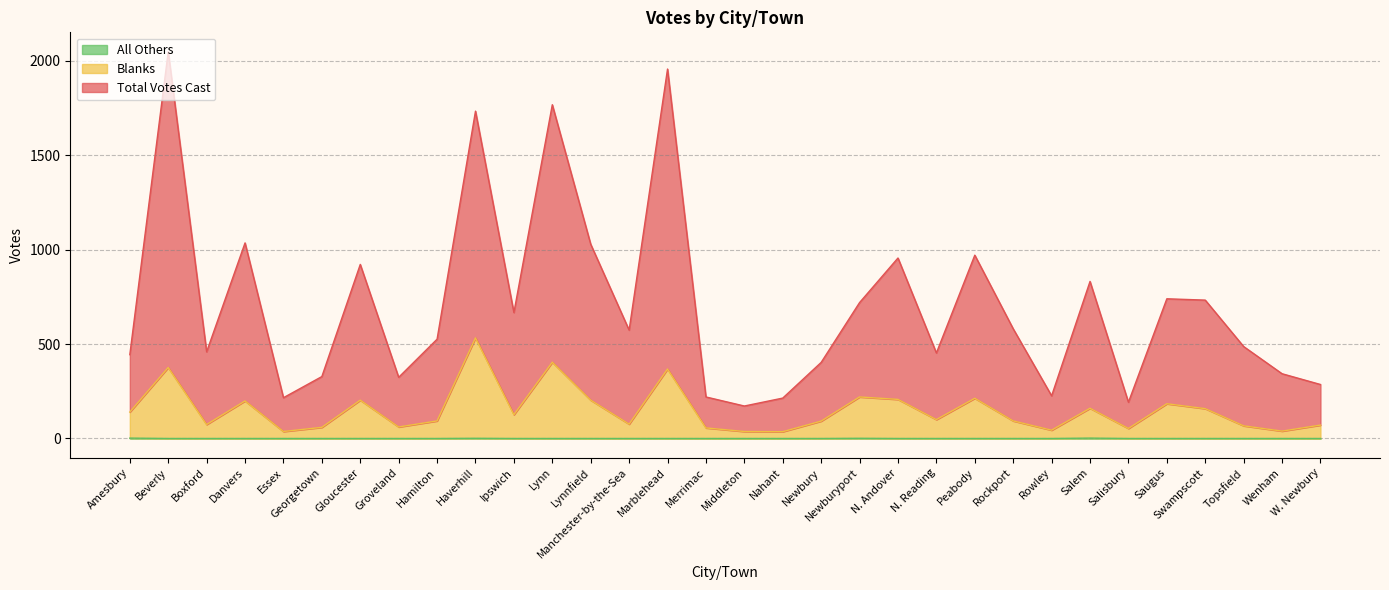

The All Others series shows 0 at Gloucester. True or false?

True